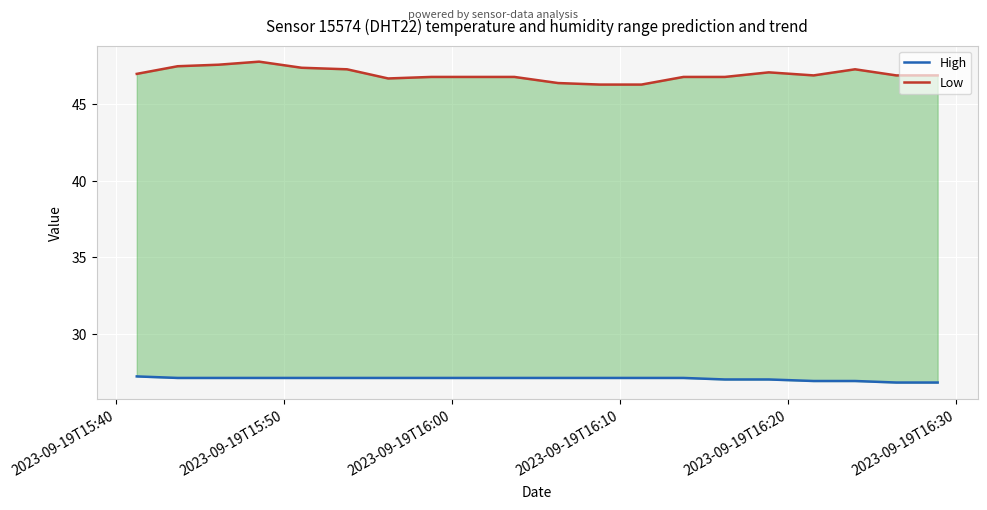

Rank the series at 2023-09-19T16:30 from highest to lowest value.

Low, High